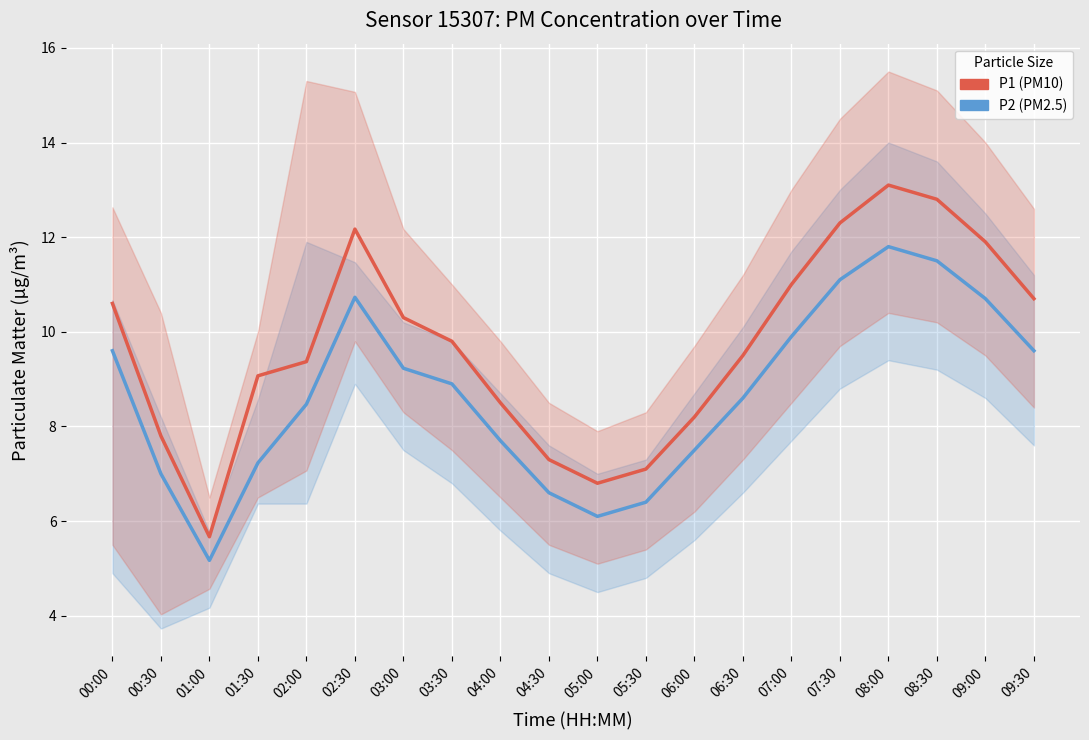

Where is the first local maximum for P1?

02:30